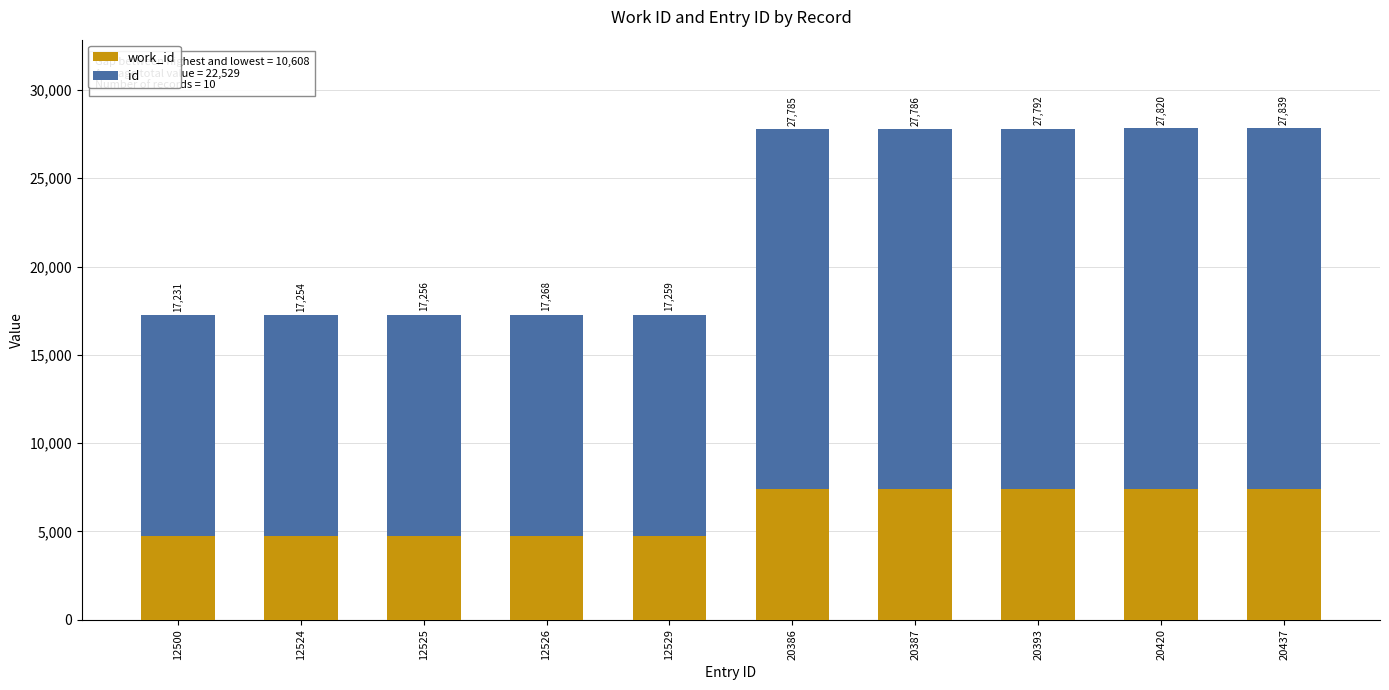

Rank the categories by id value from lowest to highest.

12500, 12524, 12525, 12526, 12529, 20386, 20387, 20393, 20420, 20437